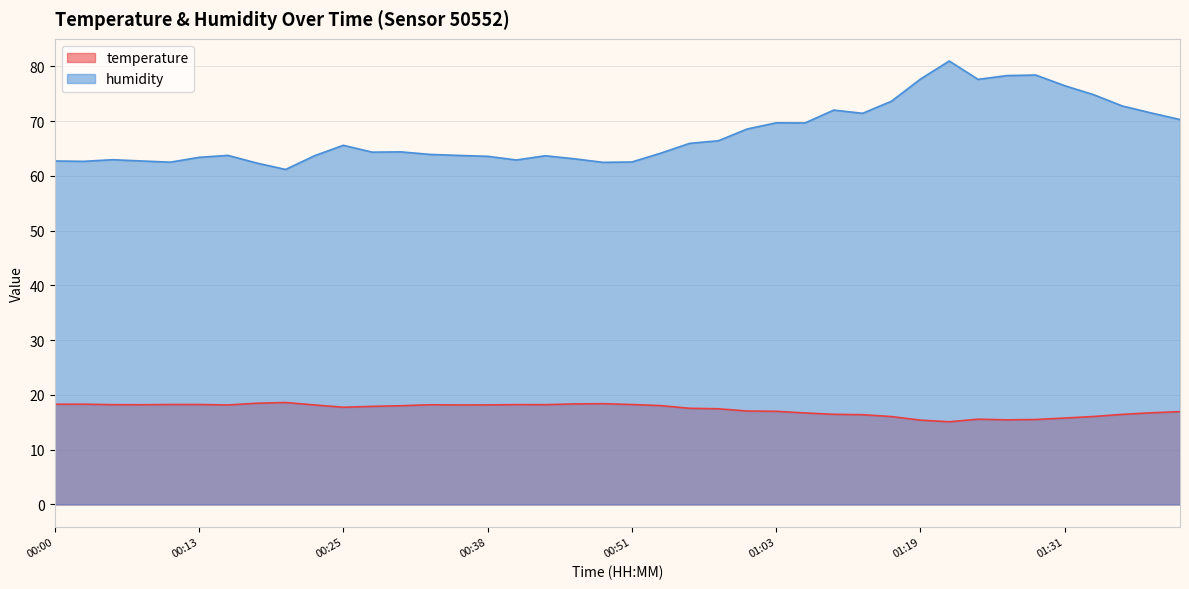

Which series has the largest total across all categories?

humidity